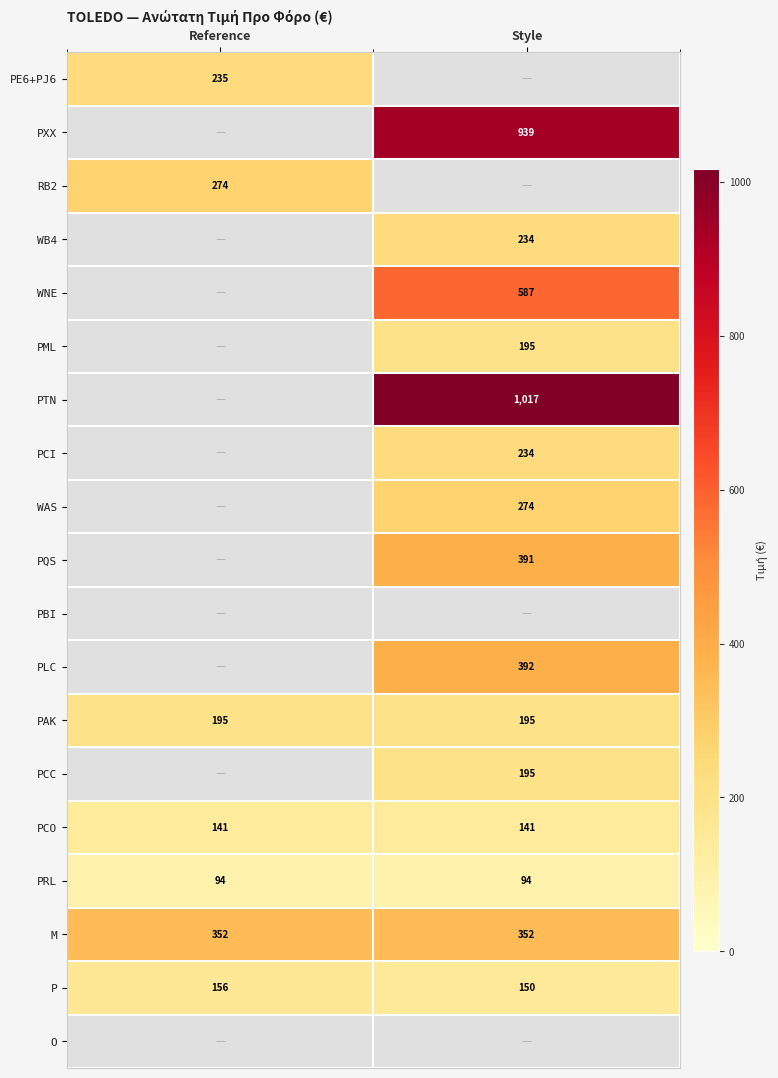

What is the lowest value of the P series?

150